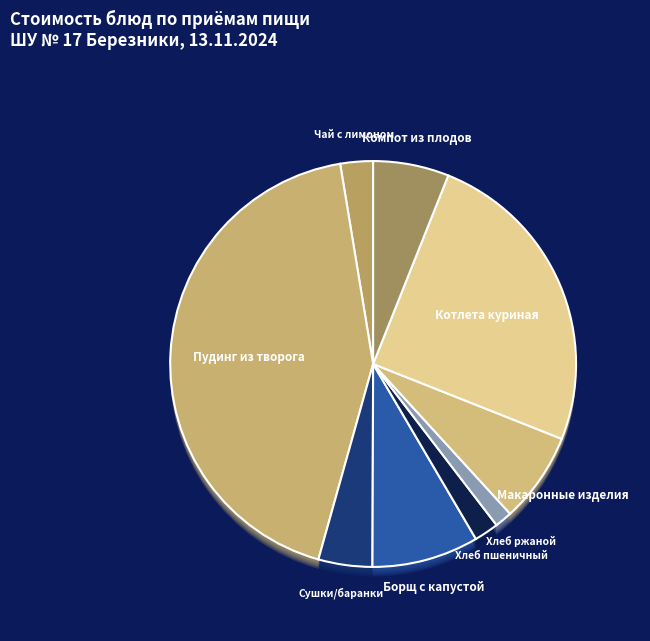

Count the number of slices in the pie.

9